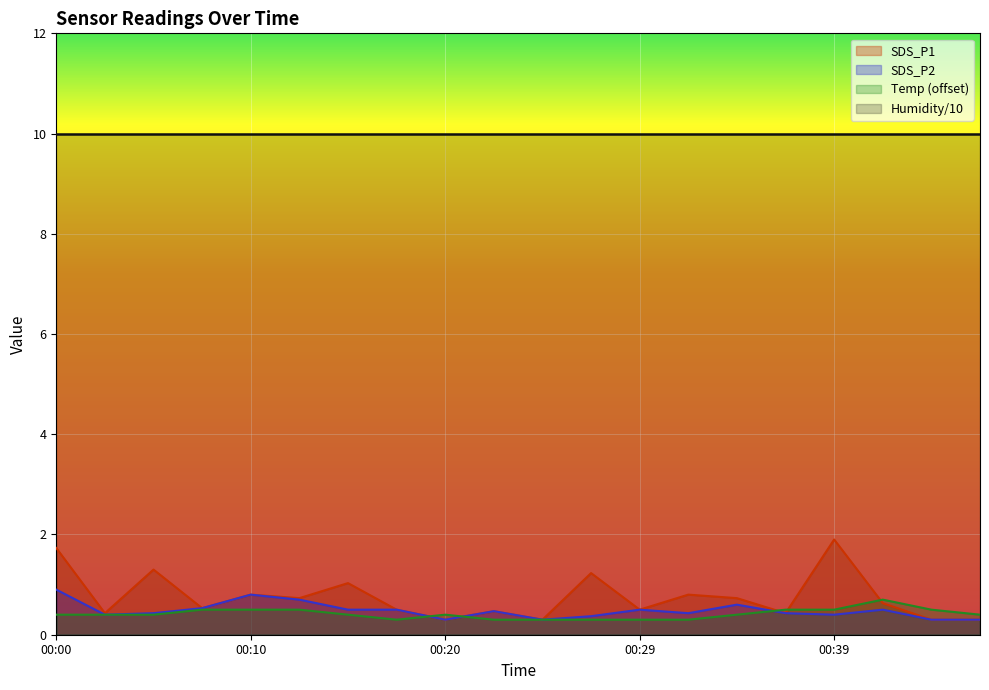

True or false: SDS_P1 has more than 2 points higher than both neighbors.

True